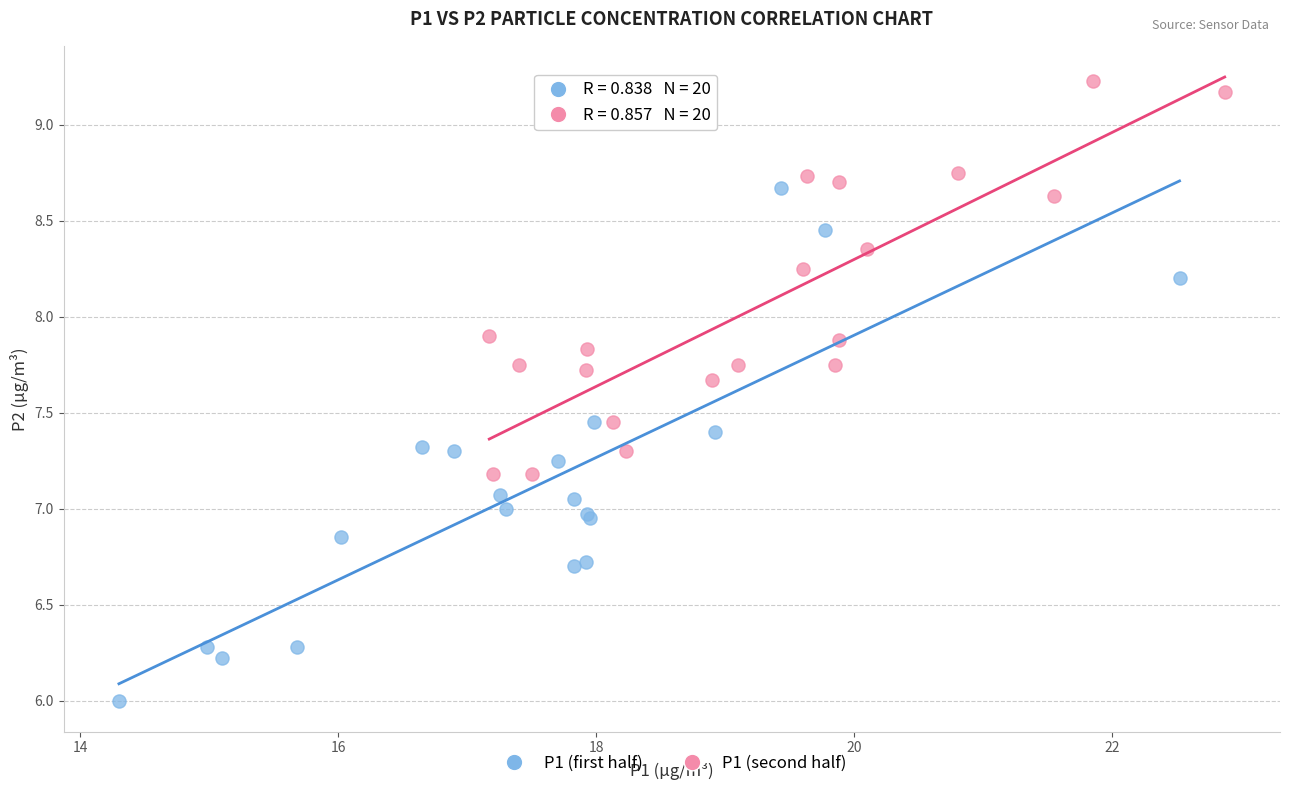

Which series reaches the maximum Y coordinate?

P1 (second half)